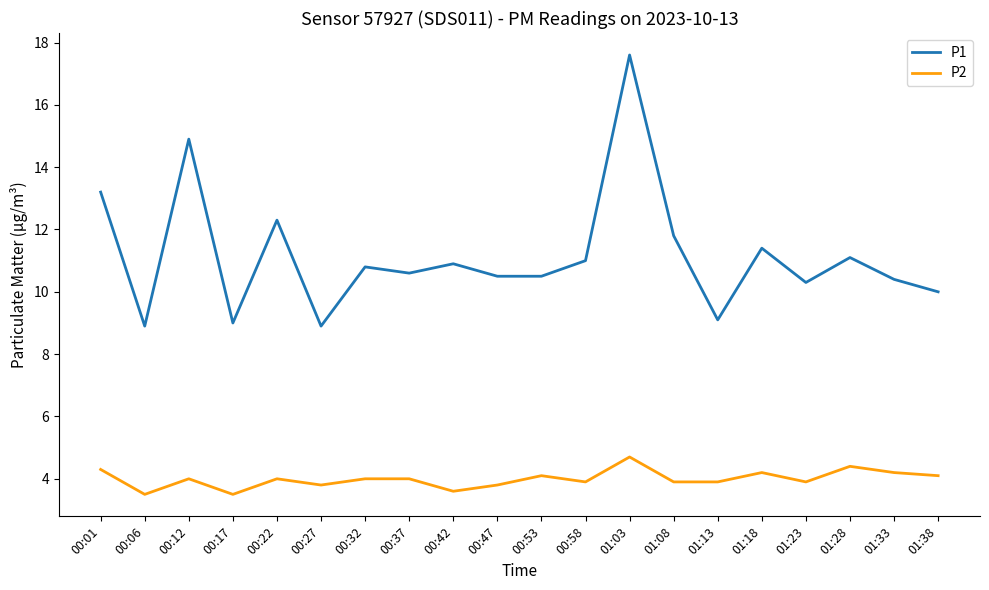

Between 01:13 and 01:28, which series saw the biggest shift?

P1